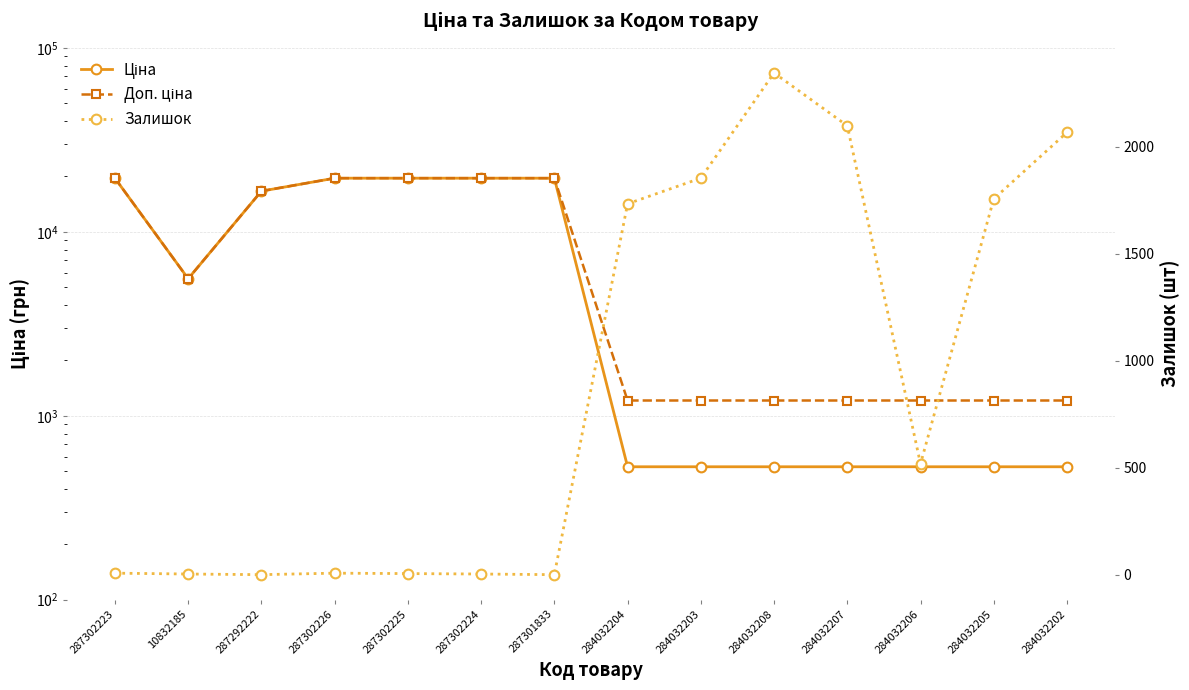

Read the Залишок value at 10832185.

3.0